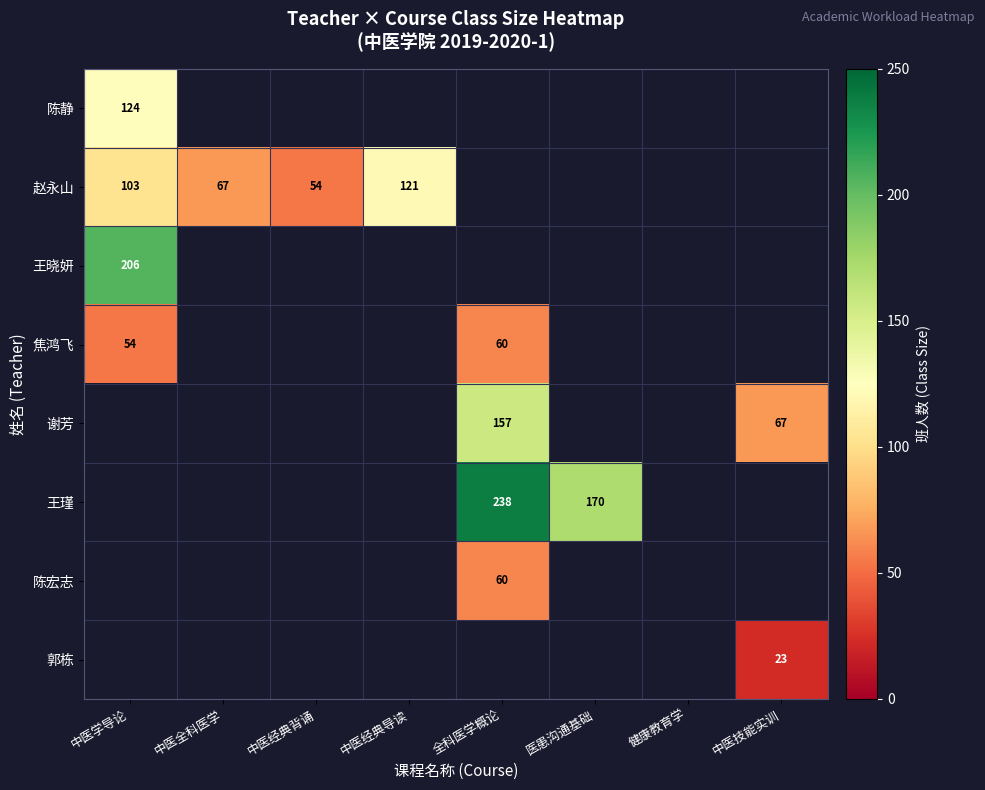

Is the value of 赵永山 at 中医经典导读 greater than the value of 焦鸿飞 at 中医经典导读?

No